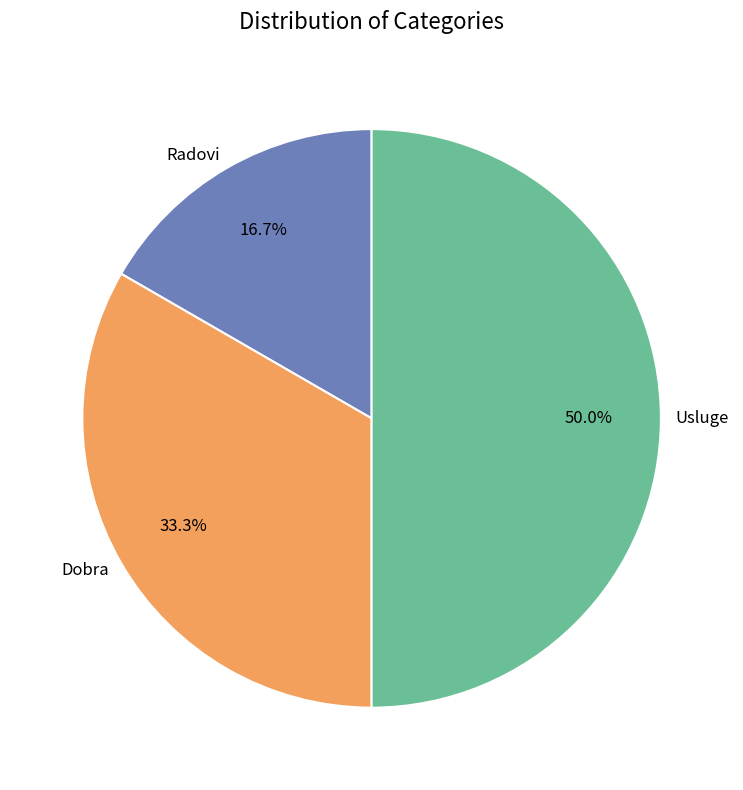

What percentage do Radovi and Dobra together represent?

50.0%